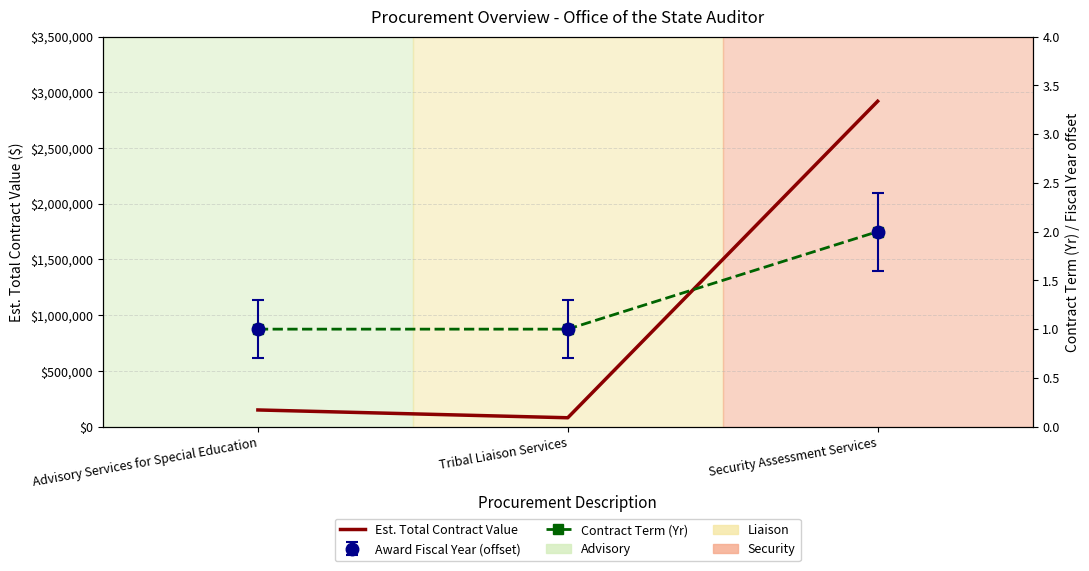

What is the difference between the highest and lowest values at Security Assessment Services?

2919558